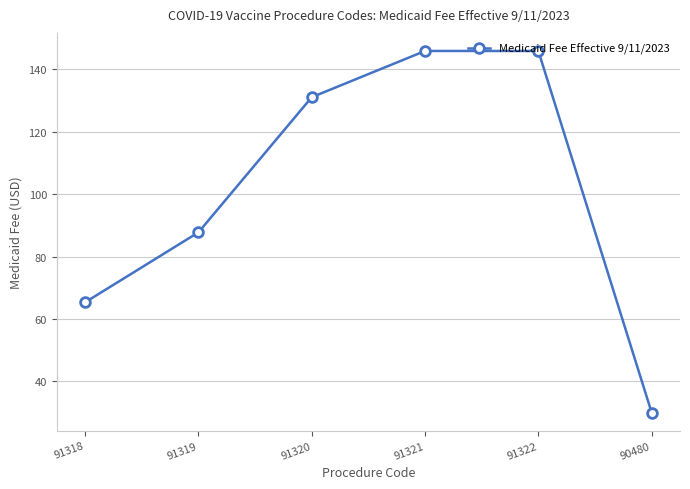

How many series are shown in this chart?

1